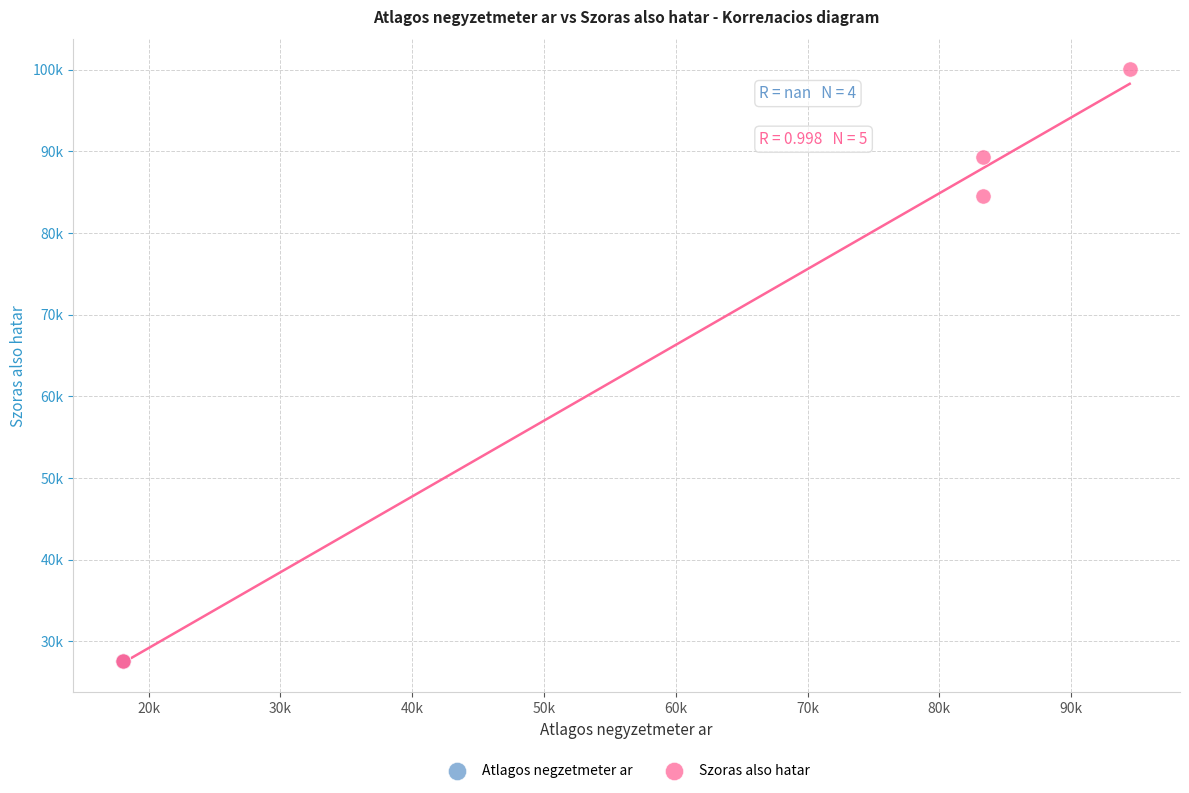

Which series contains the highest Y value?

Szoras also hatar